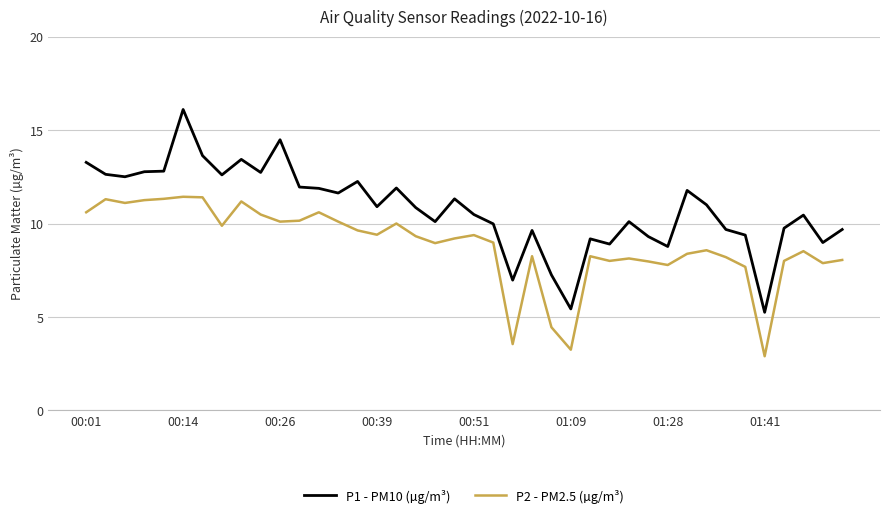

What is the minimum value for P2 - PM2.5 (µg/m³)?

2.9